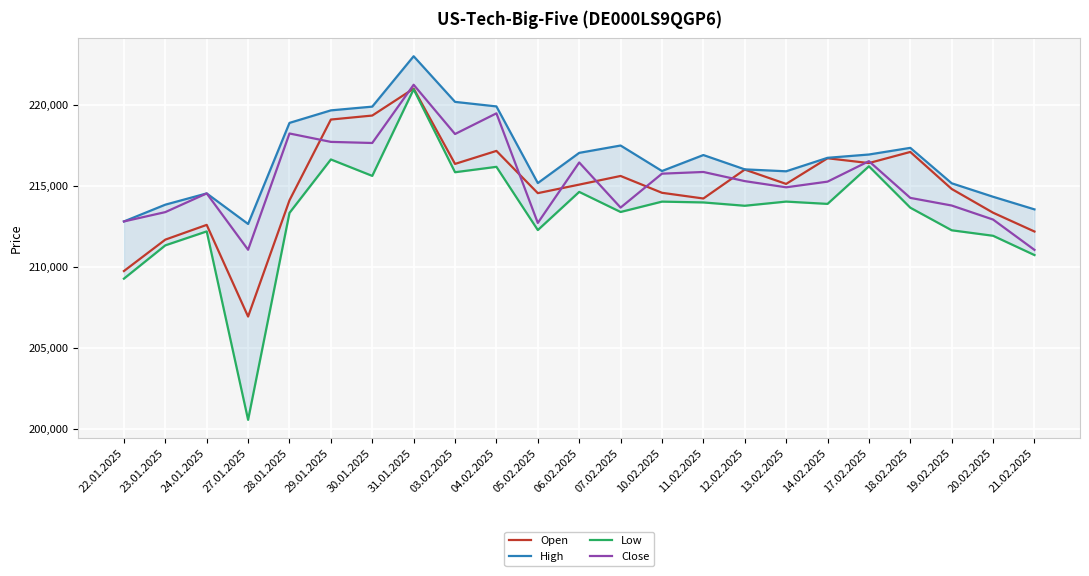

True or false: Low has more than 2 interior local peaks.

True